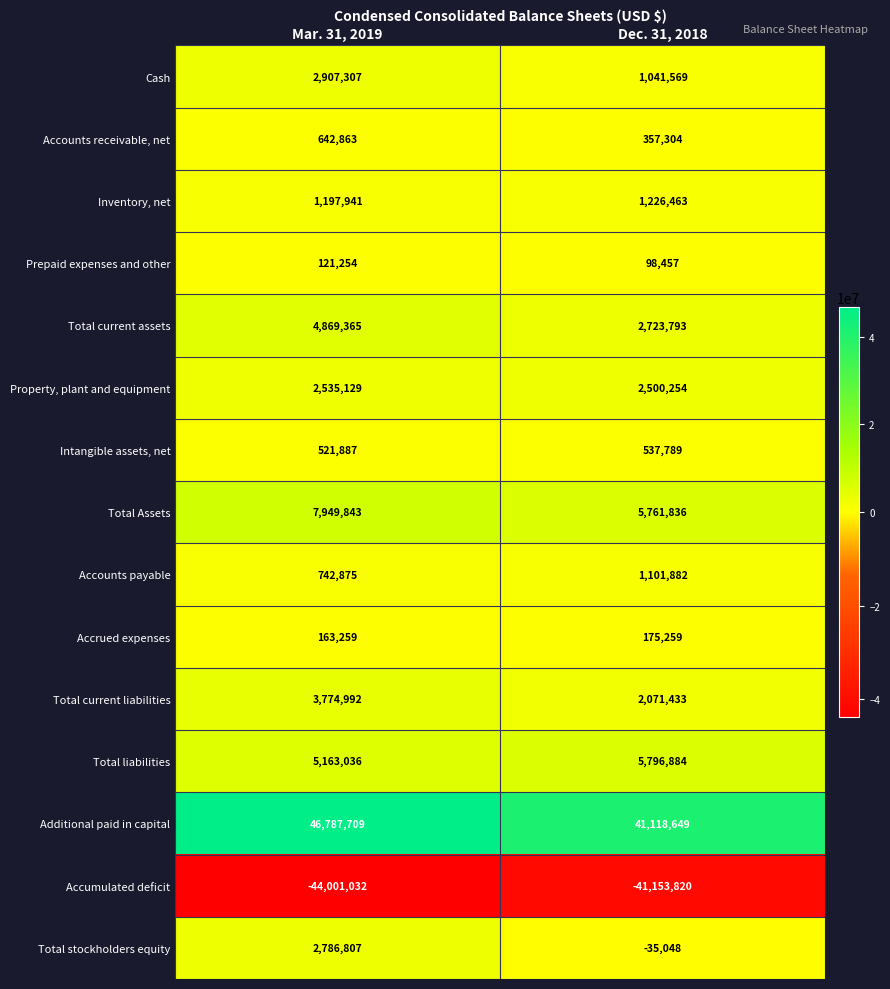

Reading left to right, what are all the values shown in this chart?

Cash: 2907307	1041569
Accounts receivable, net: 642863	357304
Inventory, net: 1197941	1226463
Prepaid expenses and other: 121254	98457
Total current assets: 4869365	2723793
Property, plant and equipment: 2535129	2500254
Intangible assets, net: 521887	537789
Total Assets: 7949843	5761836
Accounts payable: 742875	1101882
Accrued expenses: 163259	175259
Total current liabilities: 3774992	2071433
Total liabilities: 5163036	5796884
Additional paid in capital: 46787709	41118649
Accumulated deficit: -44001032	-41153820
Total stockholders equity: 2786807	-35048